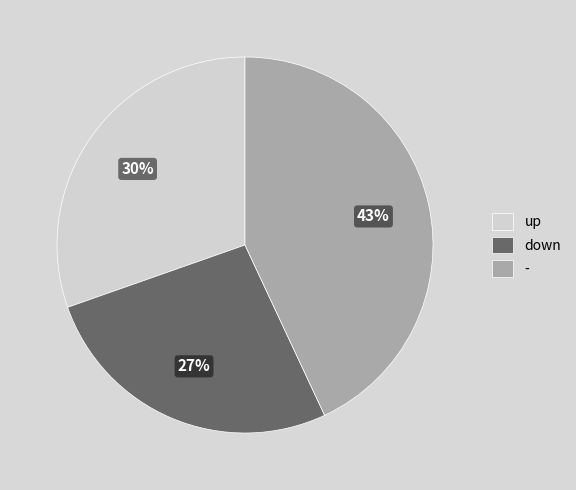

Does any single category account for the majority?

No